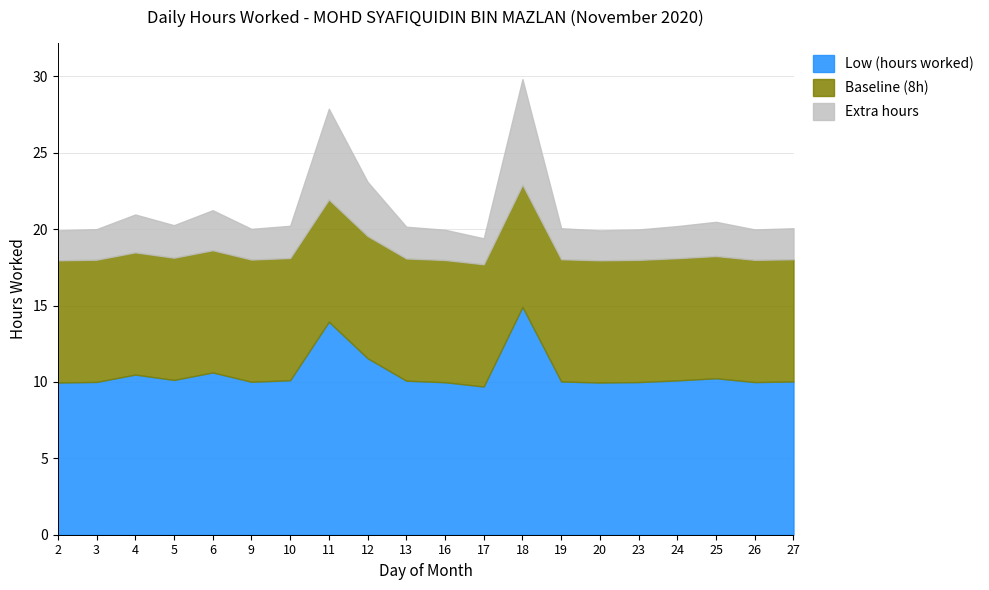

Which series changed the most between 10 and 11?

Extra hours